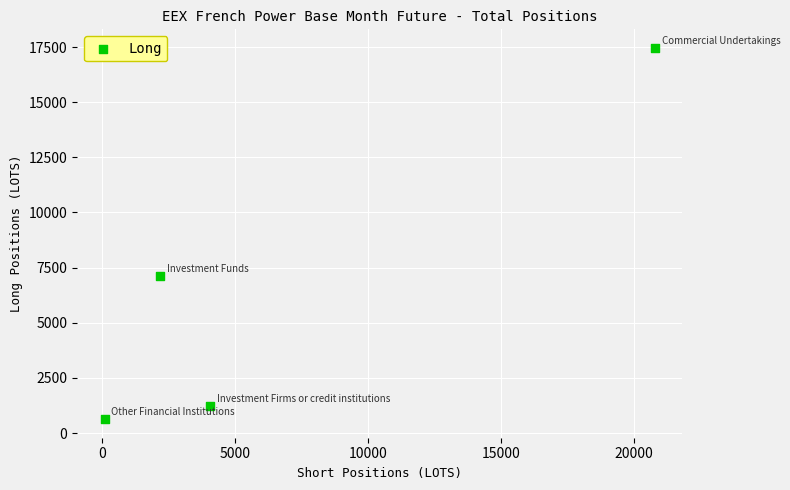

What is the range of Y values (max minus min)?

16830.5